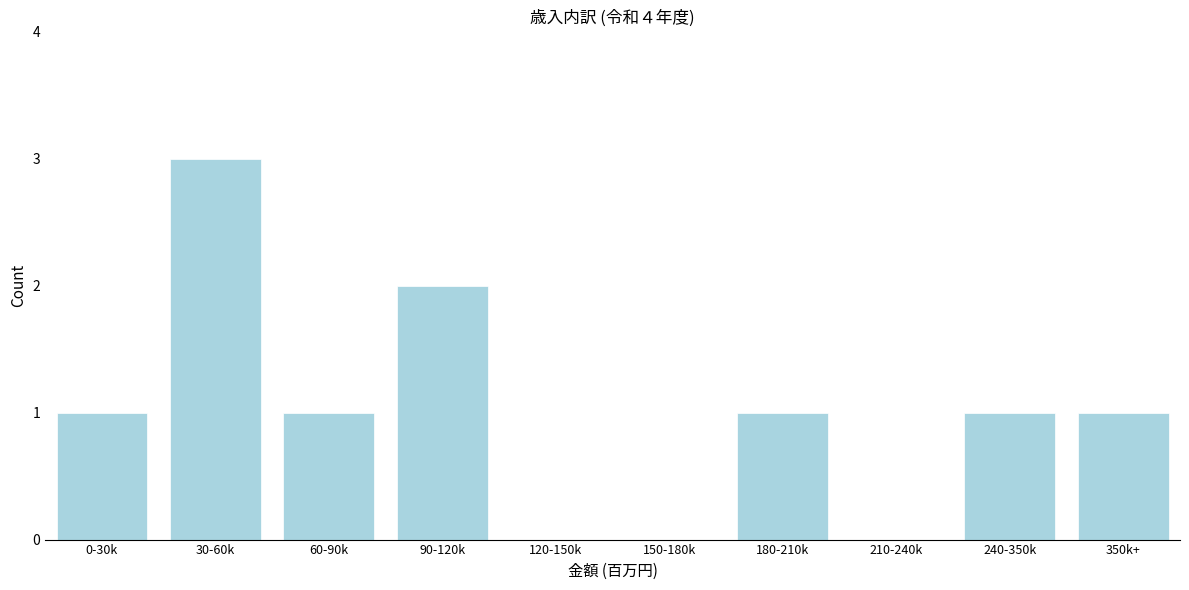

Reading left to right, extract all data points from this chart.

0-30k=1	30-60k=3	60-90k=1	90-120k=2	120-150k=0	150-180k=0	180-210k=1	210-240k=0	240-350k=1	350k+=1